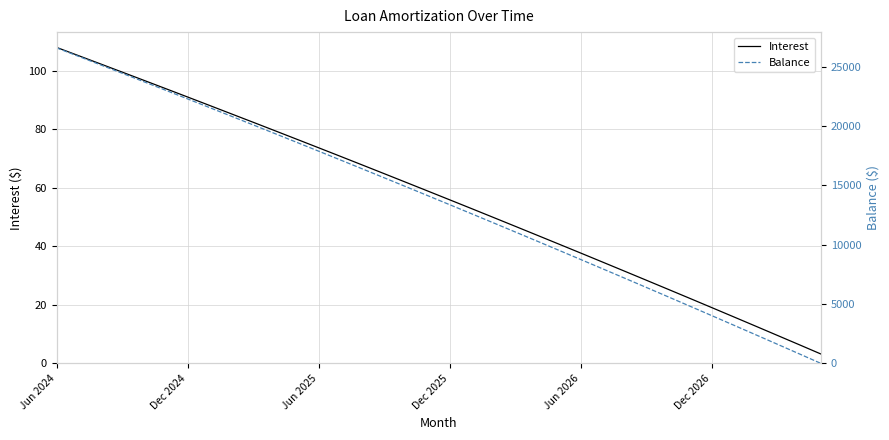

List the series in order of their overall mean, highest first.

Balance, Interest